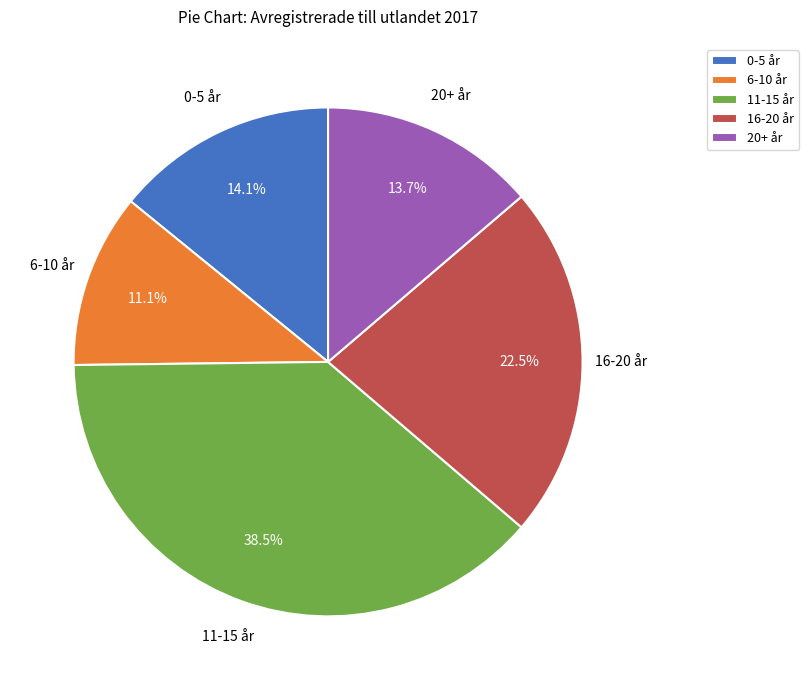

Is it true that 0-5 år is 14% of the pie?

True